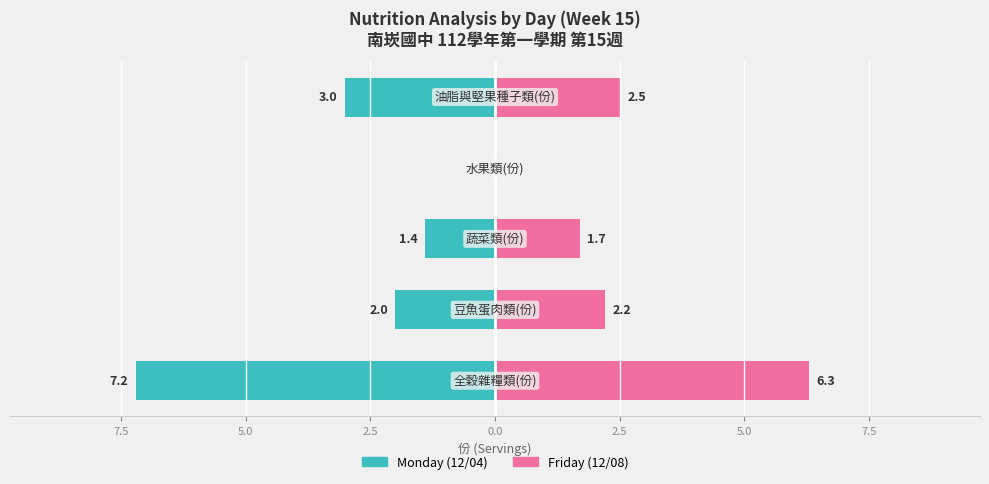

Are the bars horizontal?

Yes